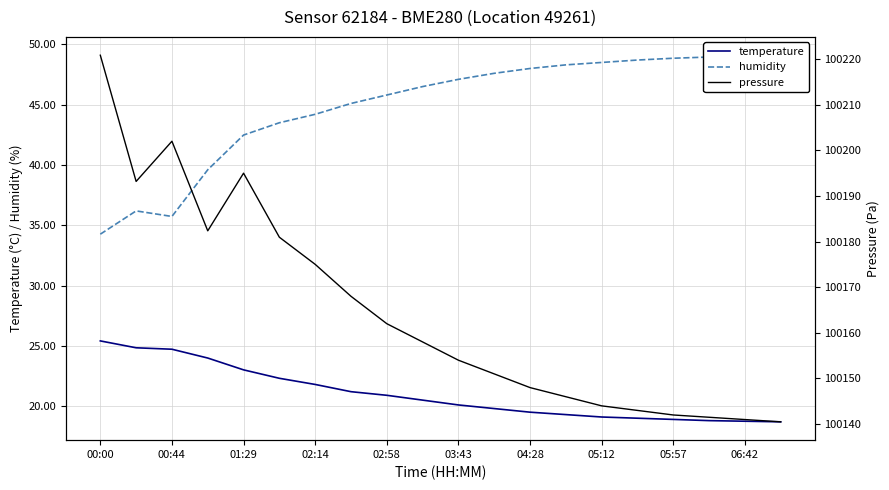

What is the sum of all pressure values?

2003288.2